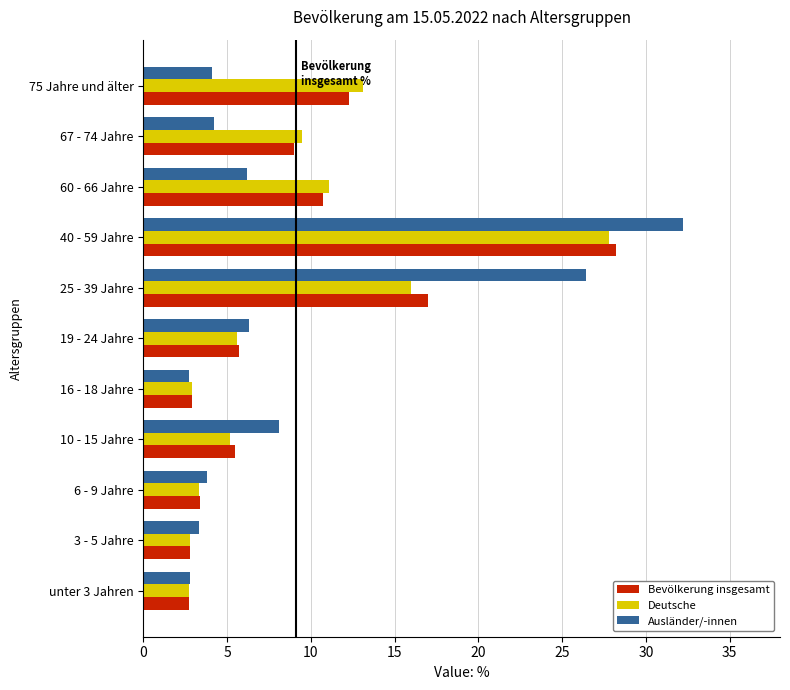

Where is Deutsche nearest to the value 15?

25 - 39 Jahre